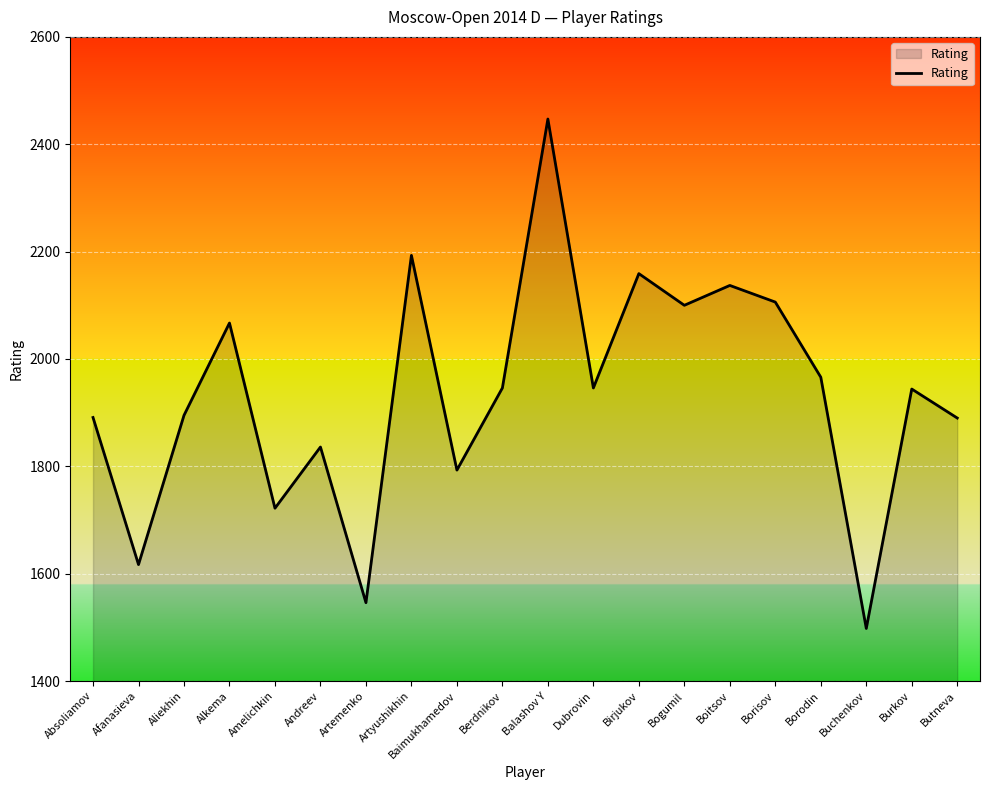

At which category does the chart reach its minimum across all series?

Buchenkov